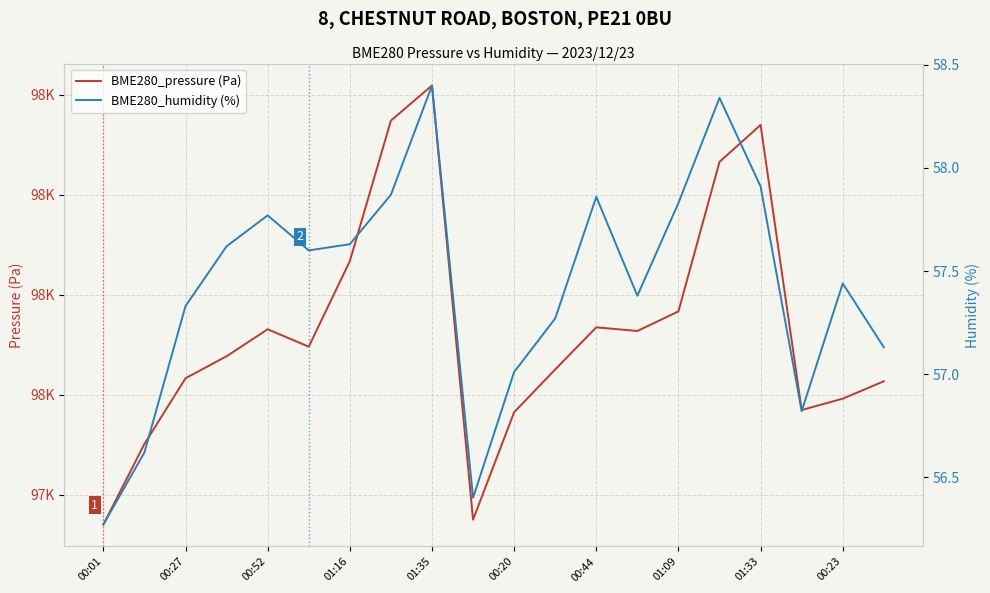

At which label is BME280_pressure (Pa) closest to 97544?

01:09